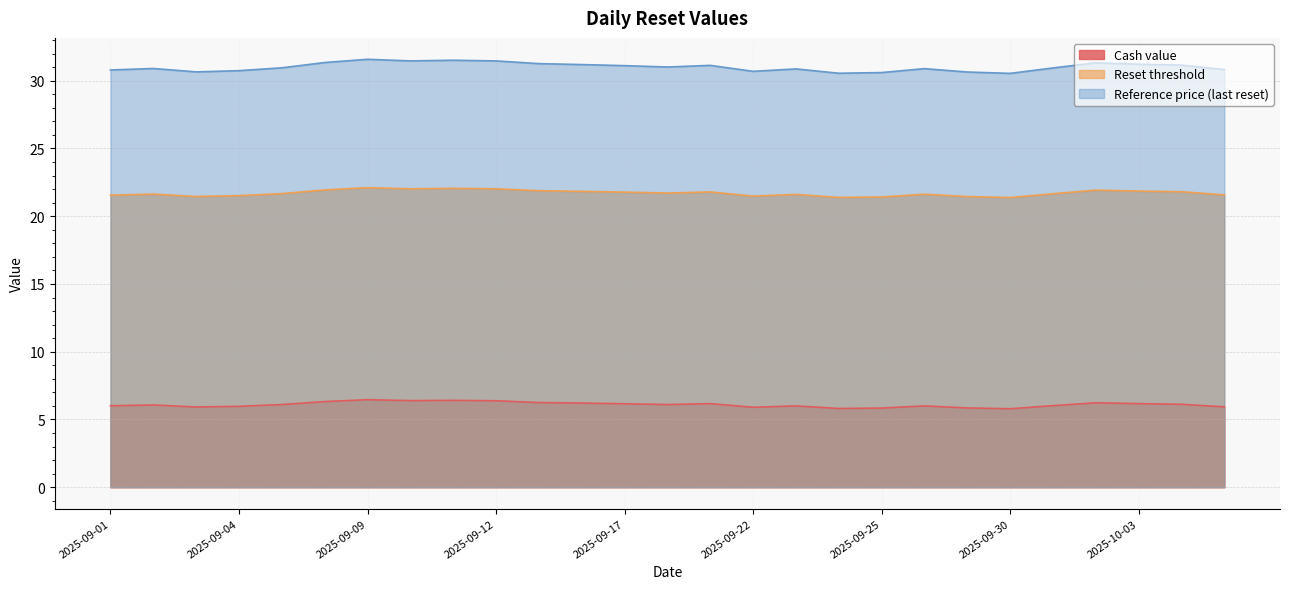

What are all the series names shown in the legend?

Cash value, Reset threshold, Reference price (last reset)